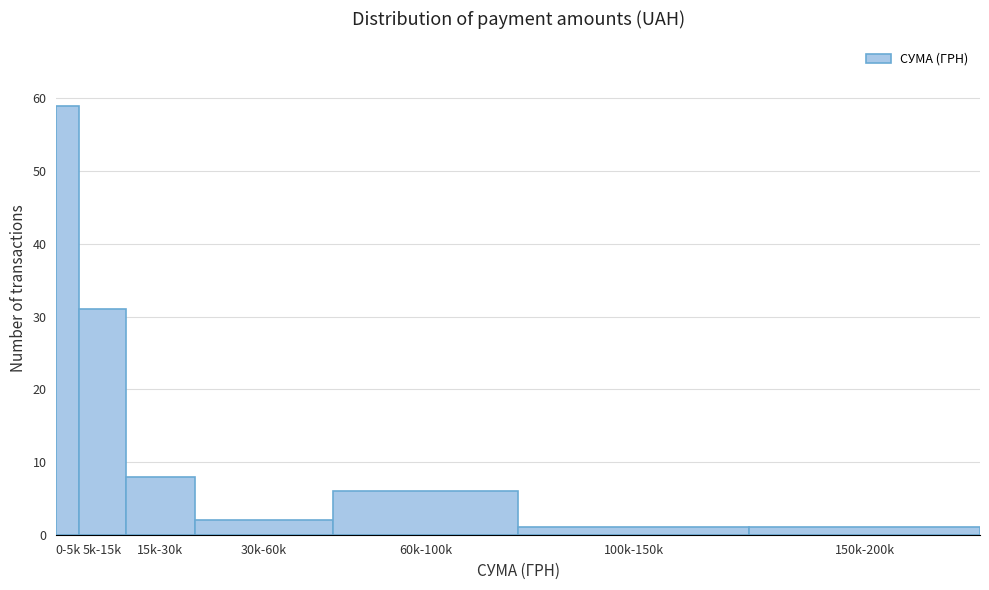

Reading right to left, transcribe all the data shown in this chart.

1	1	6	2	8	31	59